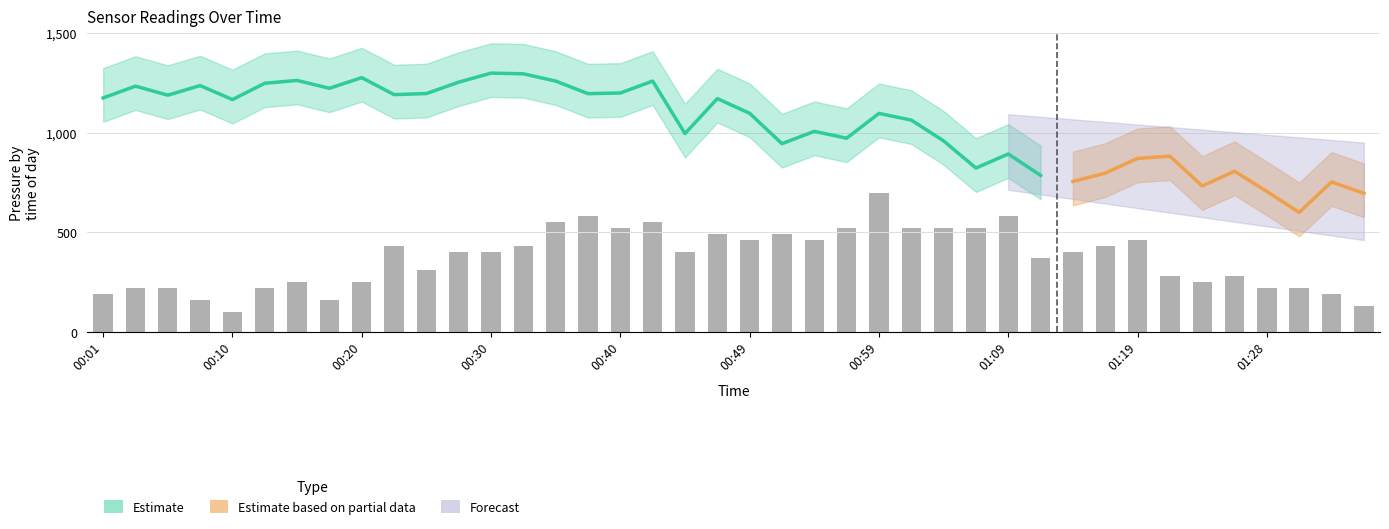

Reading right to left, list all the values displayed in this chart.

130.0	190.0	220.0	220.0	280.0	250.0	280.0	460.0	430.0	400.0	370.0	580.0	520.0	520.0	520.0	700.0	520.0	460.0	490.0	460.0	490.0	400.0	550.0	520.0	580.0	550.0	430.0	400.0	400.0	310.0	430.0	250.0	160.0	250.0	220.0	100.0	160.0	220.0	220.0	190.0